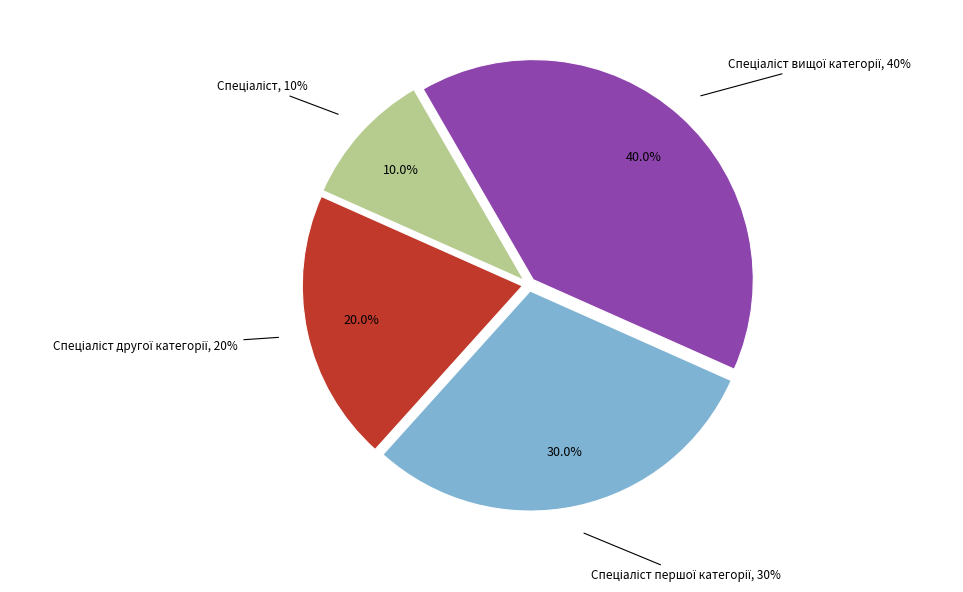

Combined, what portion of the pie is Спеціаліст першої категорії and Спеціаліст?

40.0%